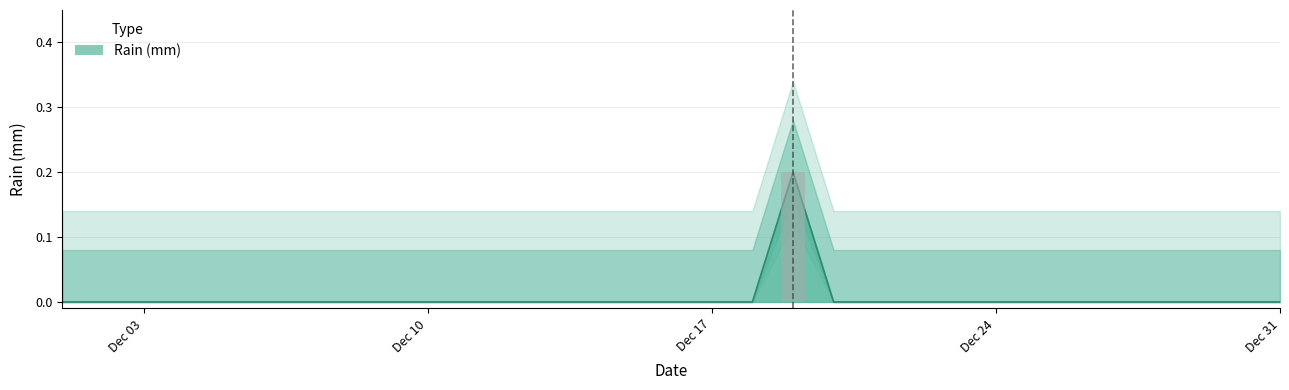

Between 2018-12-22 and 2018-12-05, which is larger?

2018-12-22